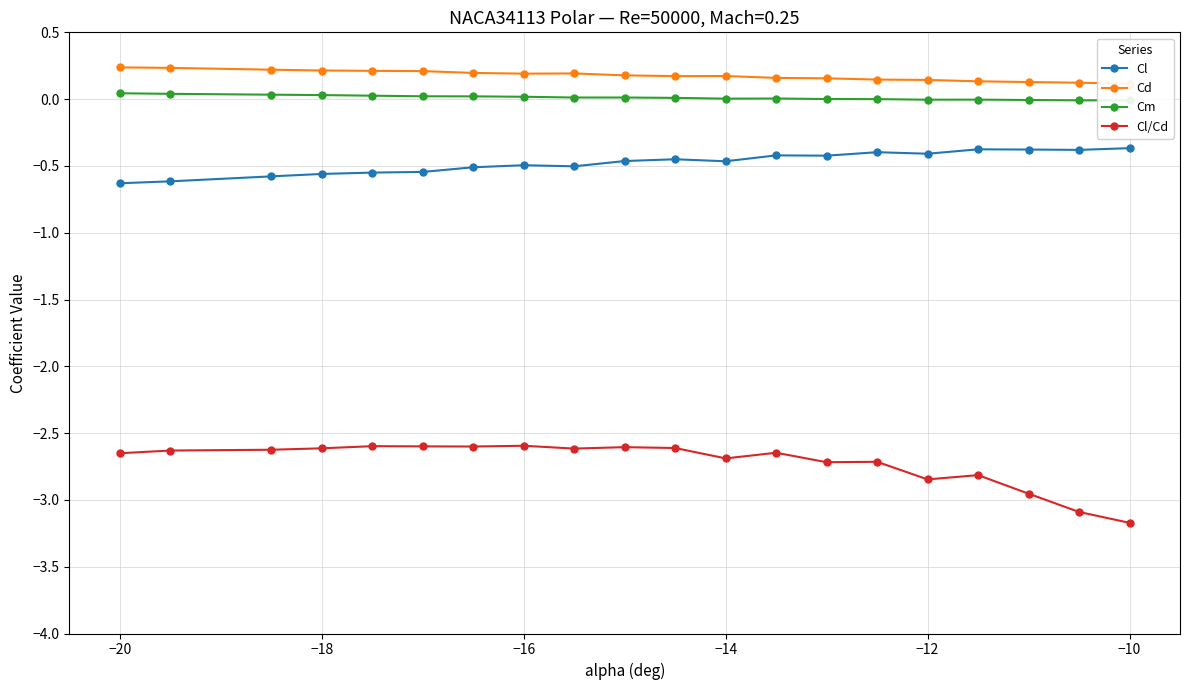

True or false: Cl and Cl/Cd cross at least once.

False